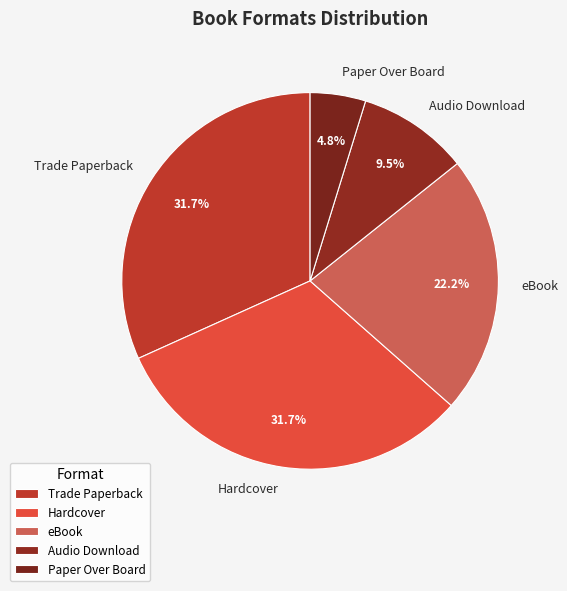

How many segments does this pie chart have?

5